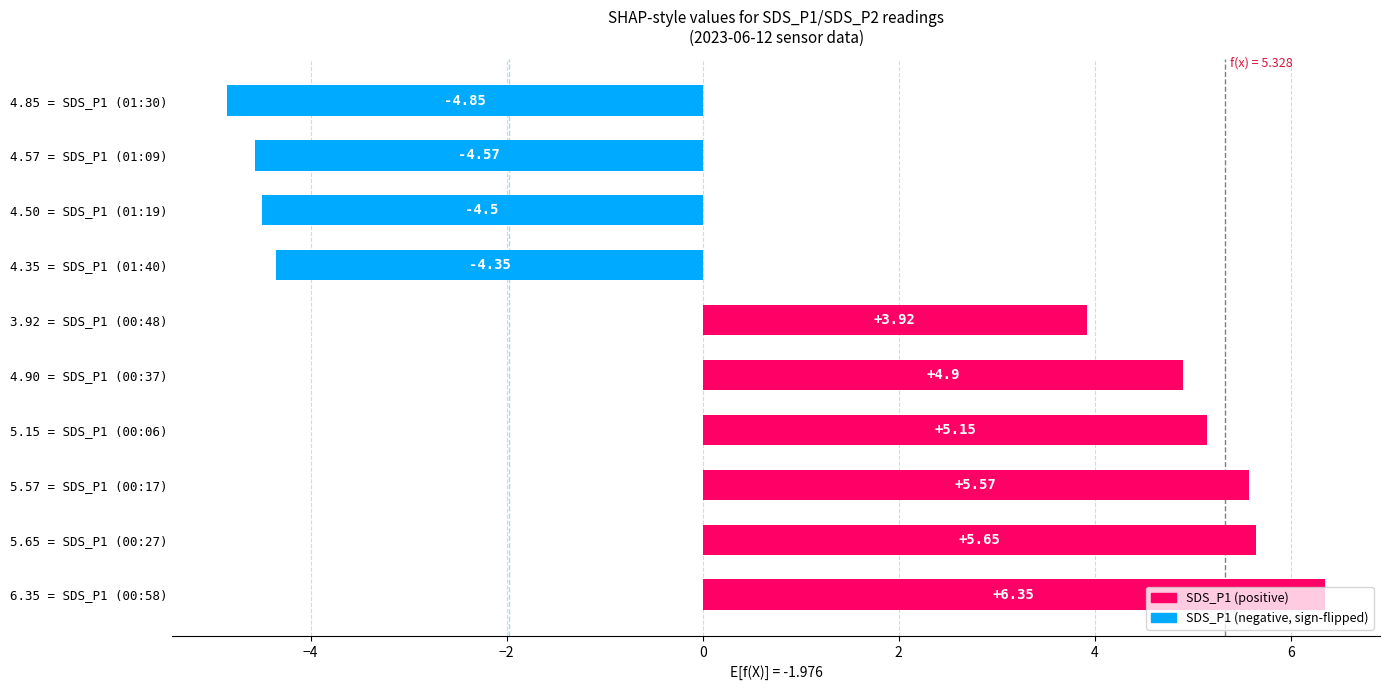

How many bars are there in total?

10